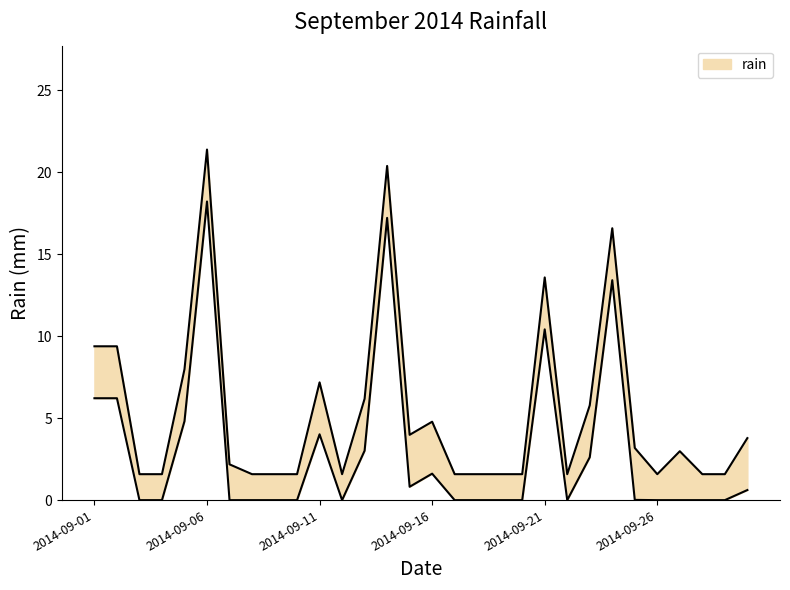

What is the average value?

5.4